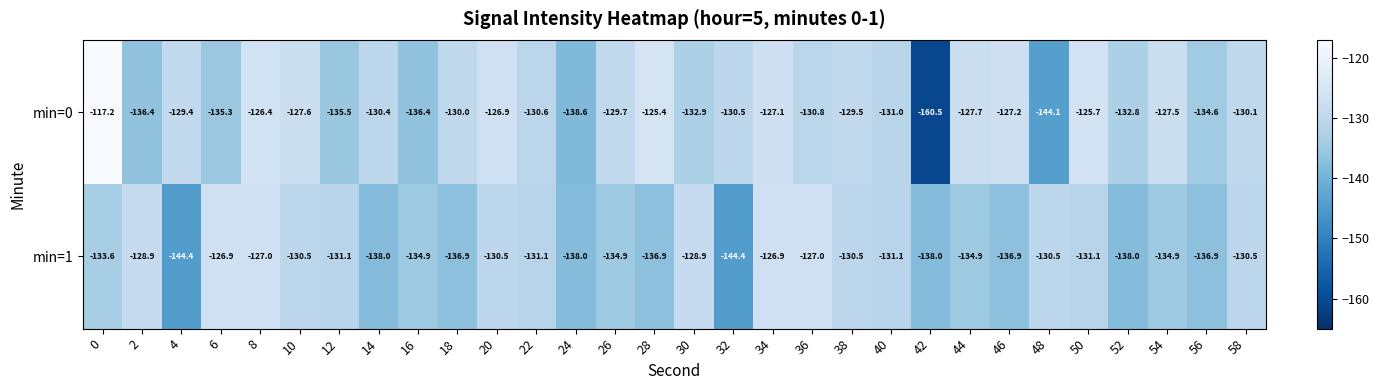

Rank the series at 10 from highest to lowest value.

min=0, min=1